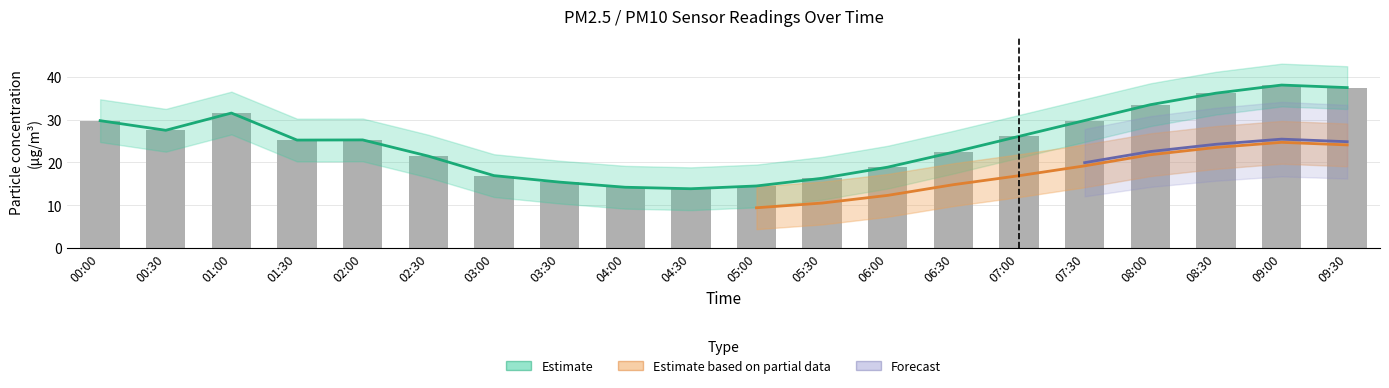

Between 06:00 and 07:30, which is larger?

07:30